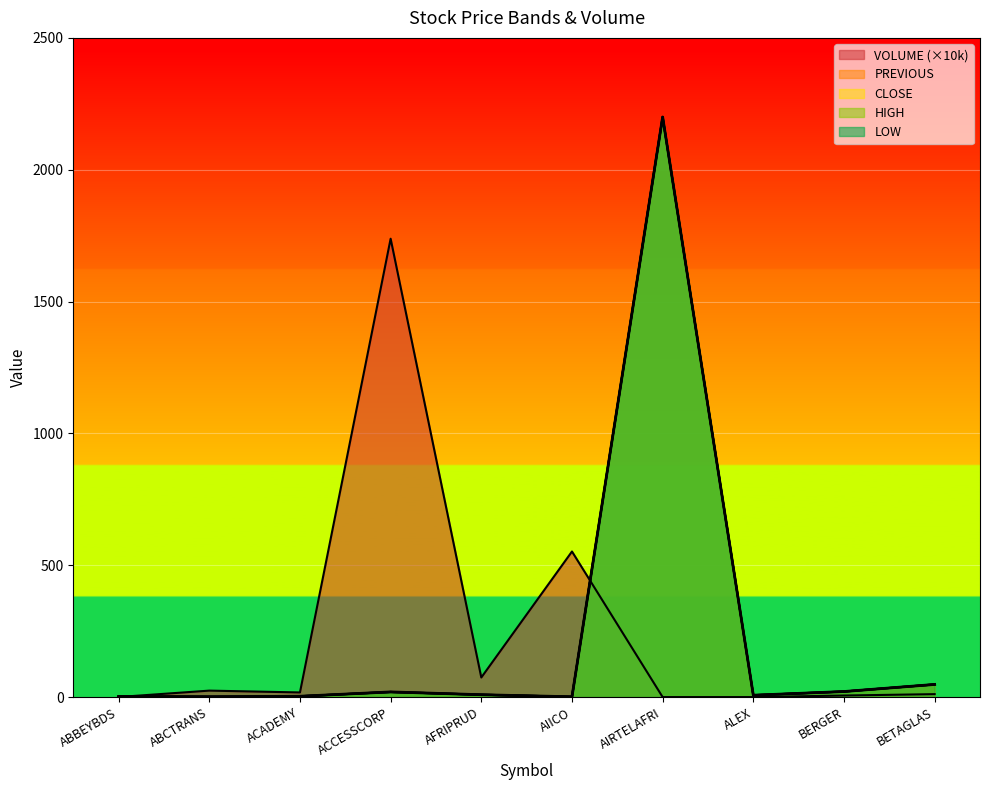

Is it true that PREVIOUS equals 1377.9 at AIRTELAFRI?

False